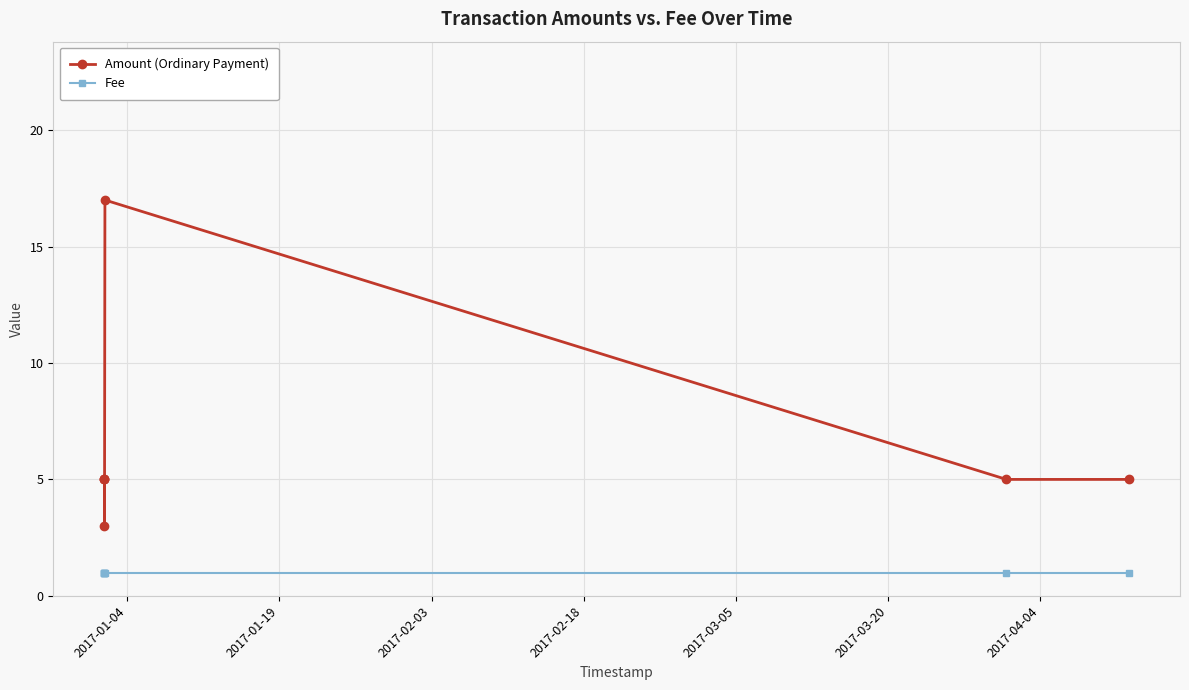

Is it true that Fee equals 1 at 2017-04-04?

True